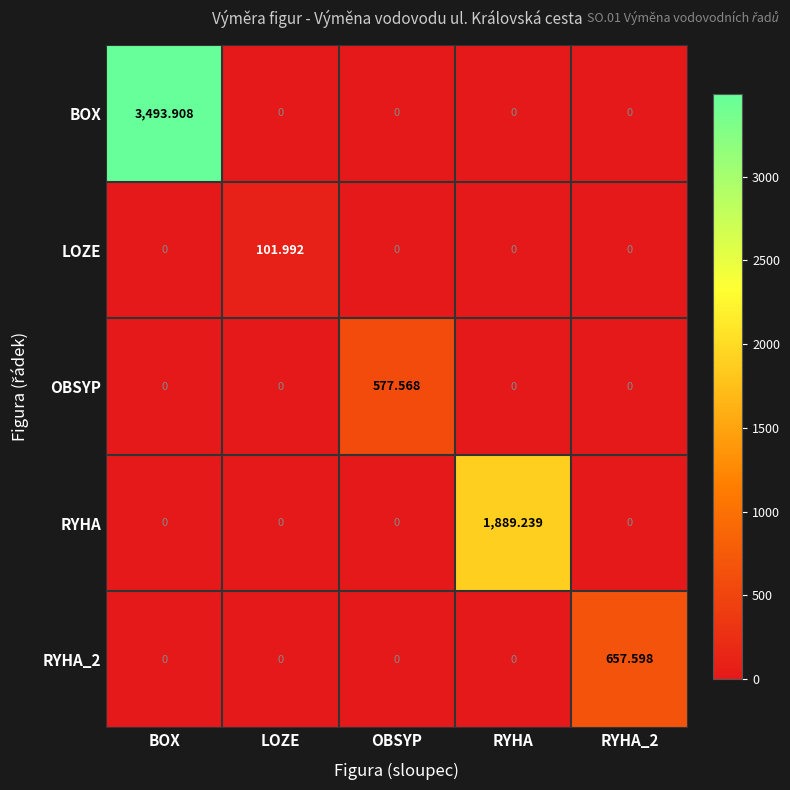

Which series has the widest spread of values?

BOX